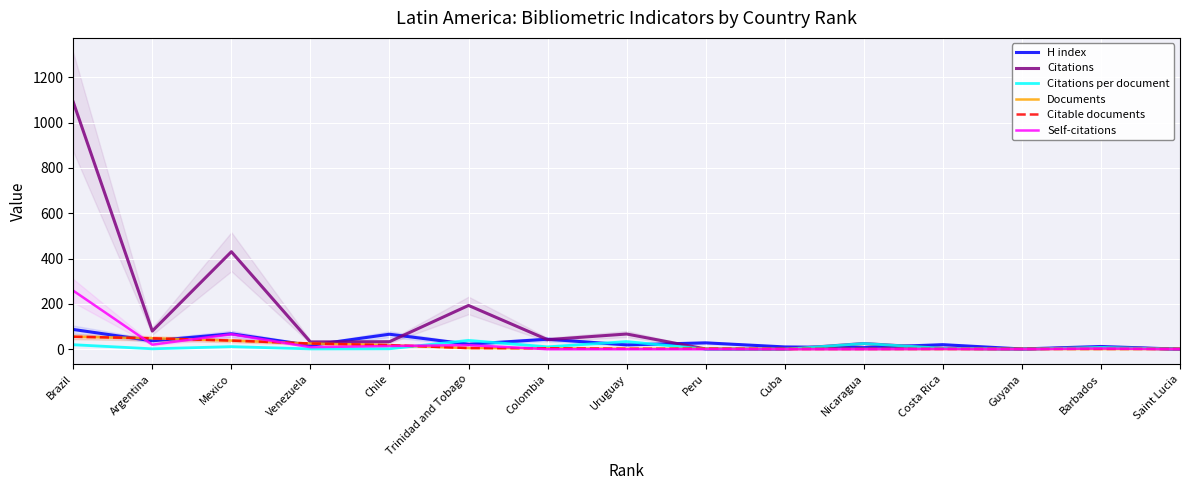

Where do Citations and H index first cross each other?

Venezuela and Chile